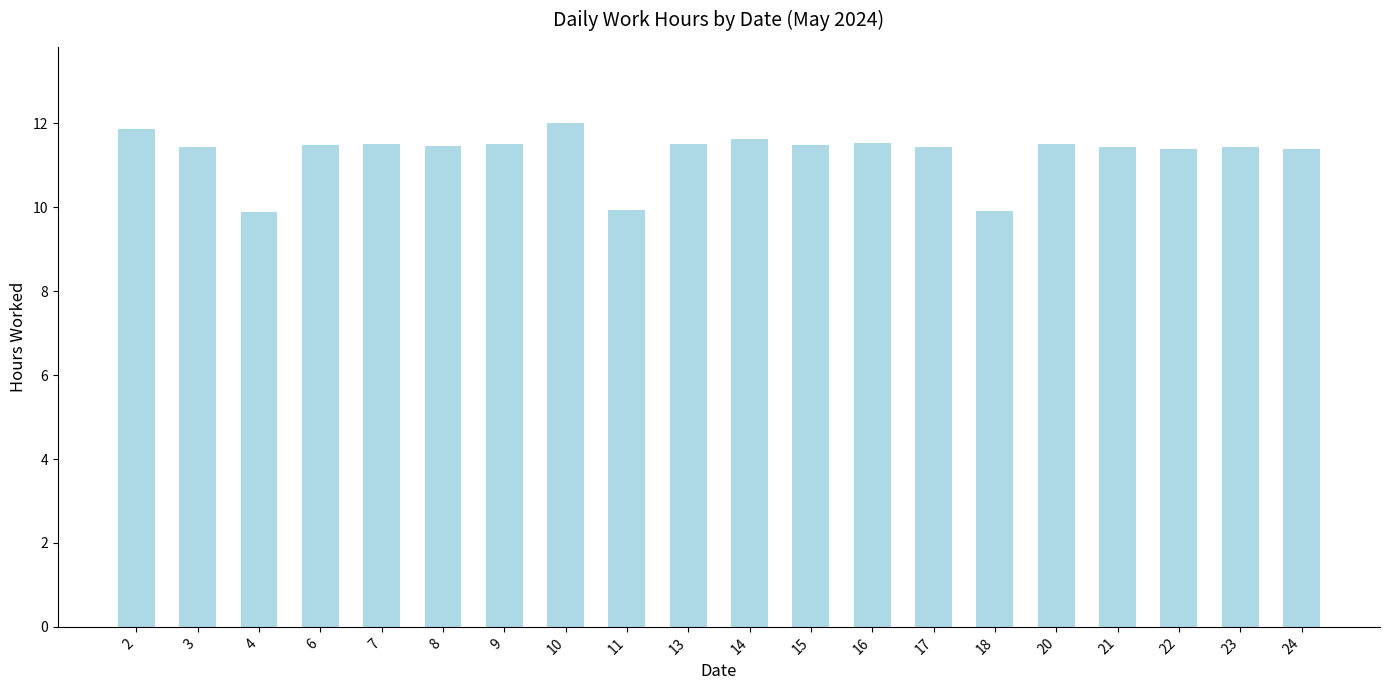

What is the sum of all values?

225.8